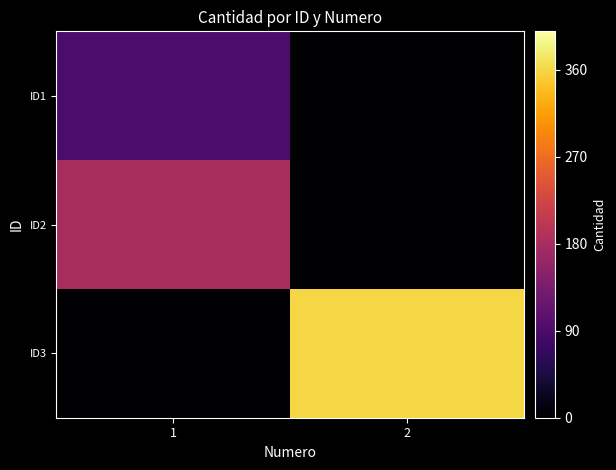

Reading right to left, extract all data points from this chart.

ID1: 2=0	1=90
ID2: 2=0	1=180
ID3: 2=360	1=0